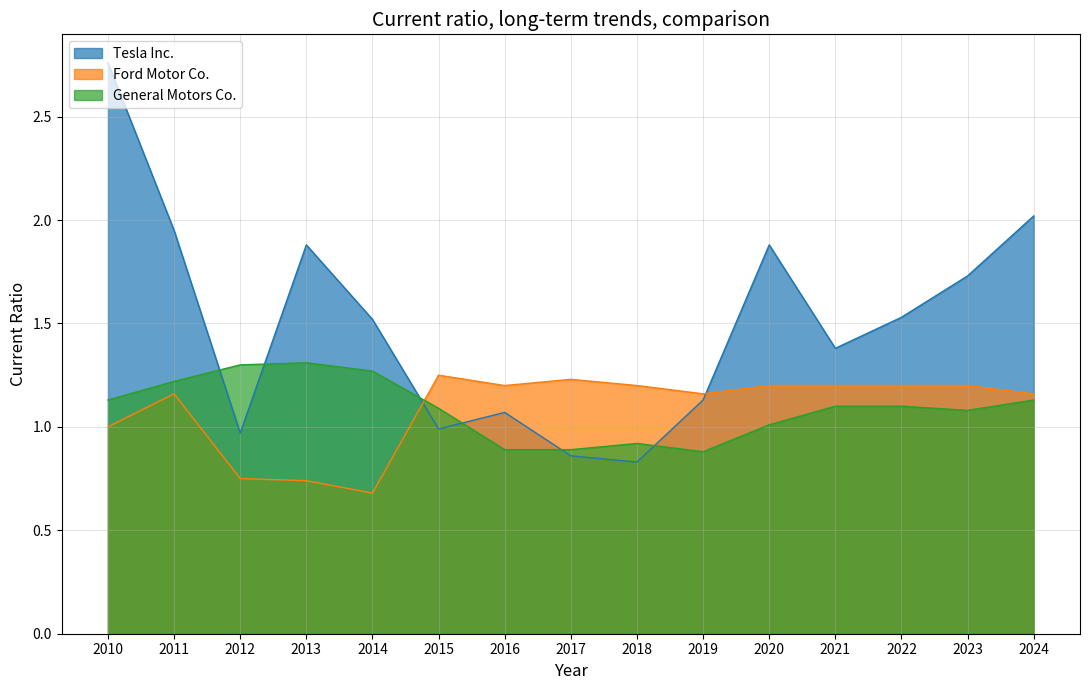

The value of Ford Motor Co. at 2019 is 0.5. True or false?

False